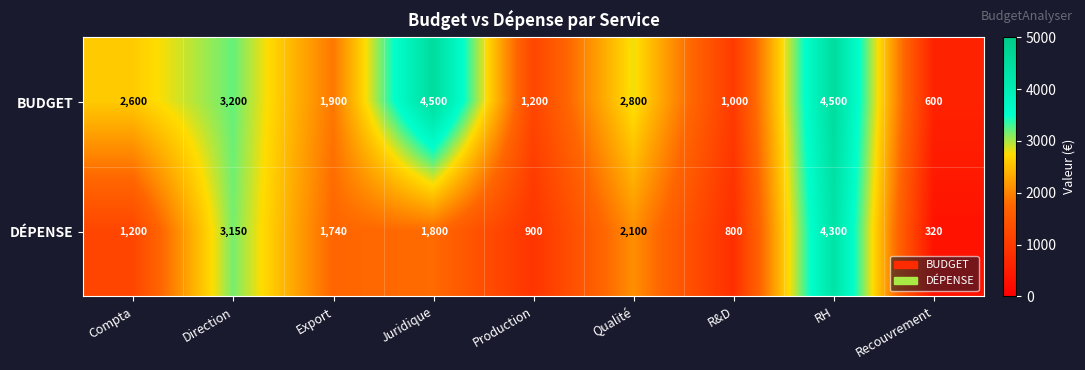

Reading left to right, transcribe all the data shown in this chart.

BUDGET: 2600	3200	1900	4500	1200	2800	1000	4500	600
DÉPENSE: 1200	3150	1740	1800	900	2100	800	4300	320